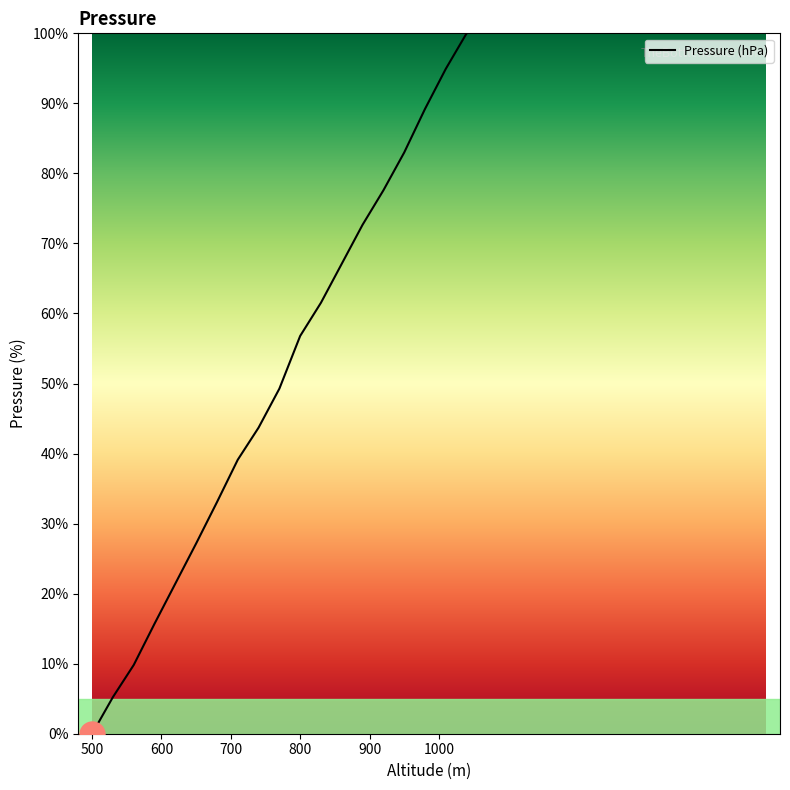

What is the value of the 13th point from the left?

67.1